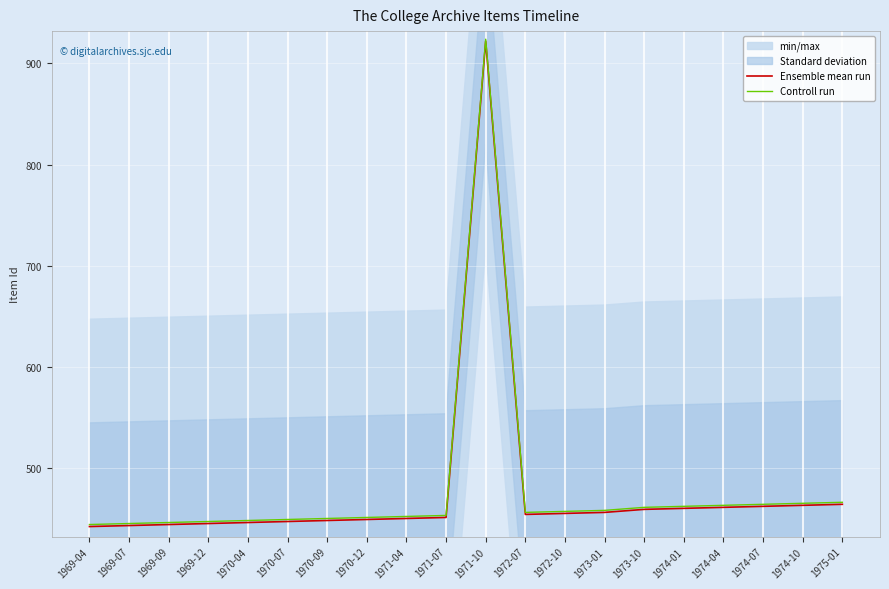

The Ensemble mean run series shows 725 at 1970-04. True or false?

False